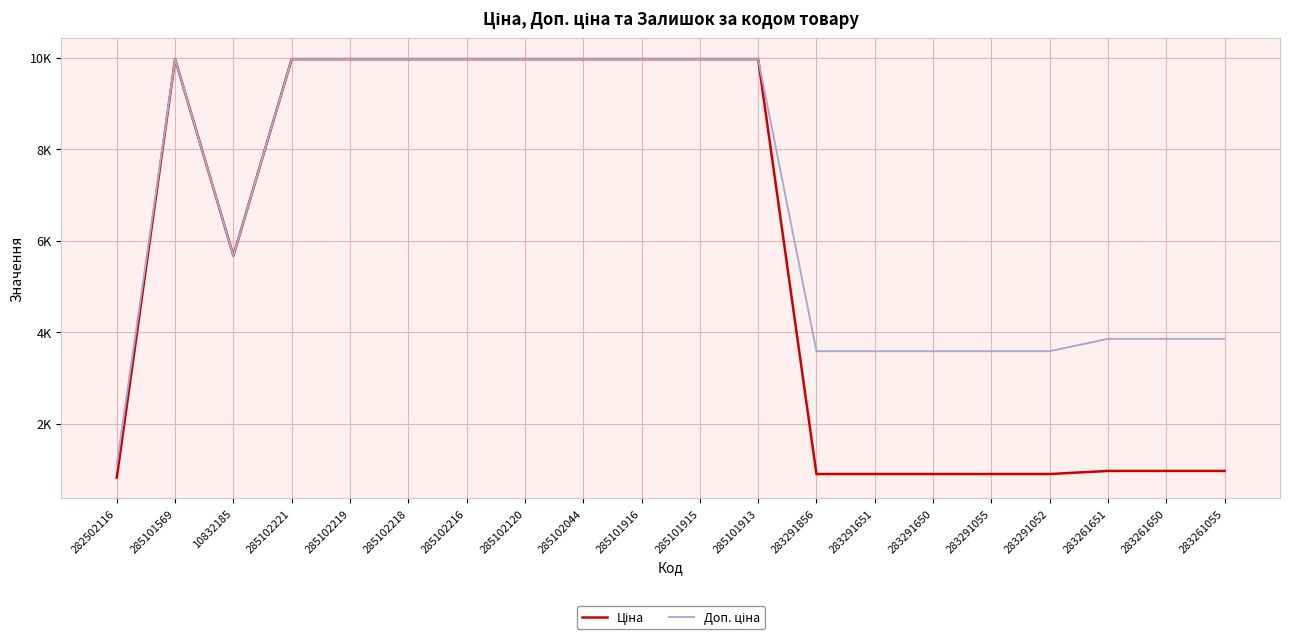

Where is the first local minimum for Ціна?

10832185